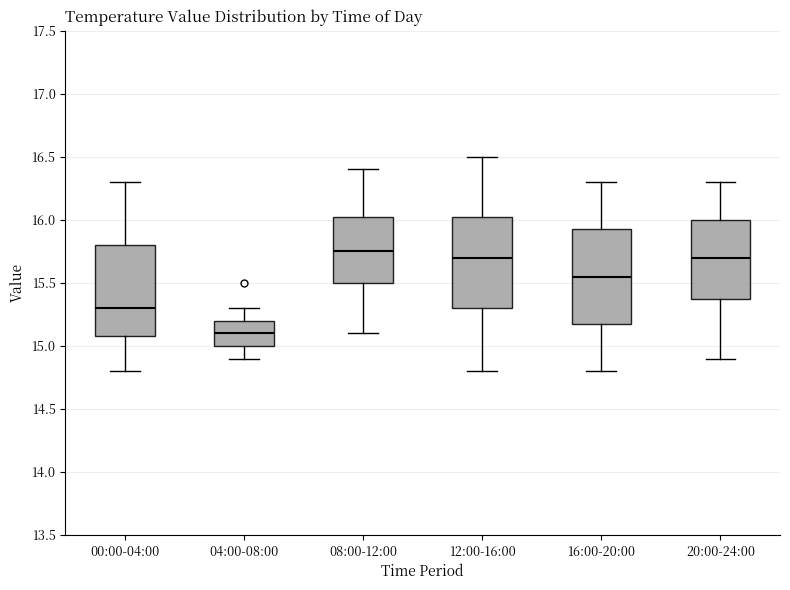

Reading left to right, read every box against the y-axis: the position of its median line, the range the box covers, and the ends of its whiskers. The values are not printed on the chart, so give them approximately, as read against the axis.

00:00-04:00: median 15.30, box 15.10 to 15.80, whiskers 14.80 to 16.30
04:00-08:00: median 15.10, box 15.00 to 15.20, whiskers 14.90 to 15.30
08:00-12:00: median 15.75, box 15.50 to 16.05, whiskers 15.10 to 16.40
12:00-16:00: median 15.70, box 15.30 to 16.05, whiskers 14.80 to 16.50
16:00-20:00: median 15.55, box 15.20 to 15.95, whiskers 14.80 to 16.30
20:00-24:00: median 15.70, box 15.40 to 16.00, whiskers 14.90 to 16.30